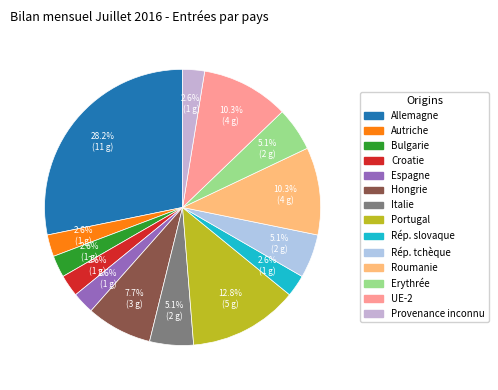

Rank the categories by value from lowest to highest.

Autriche, Bulgarie, Croatie, Espagne, Rép. slovaque, Provenance inconnu, Italie, Rép. tchèque, Erythrée, Hongrie, Roumanie, UE-2, Portugal, Allemagne